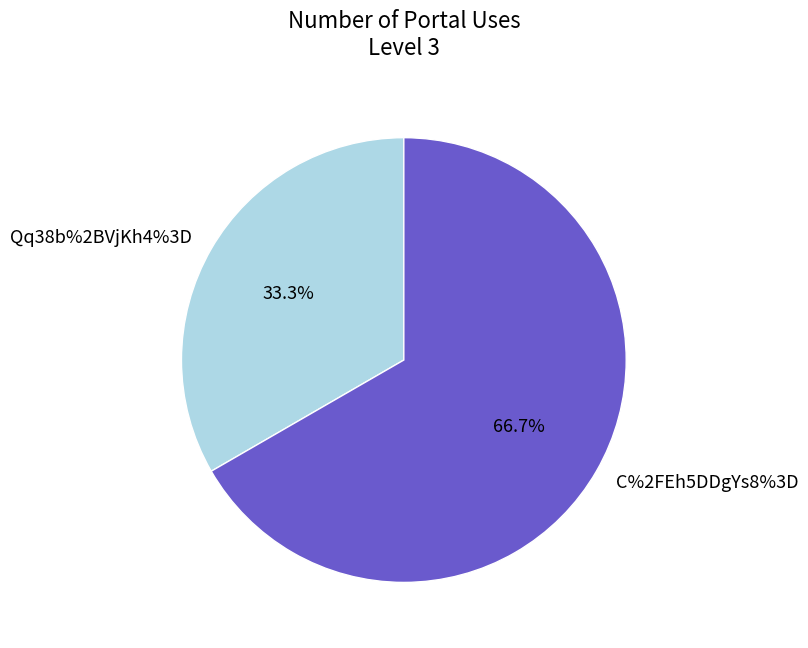

How many segments does this pie chart have?

2